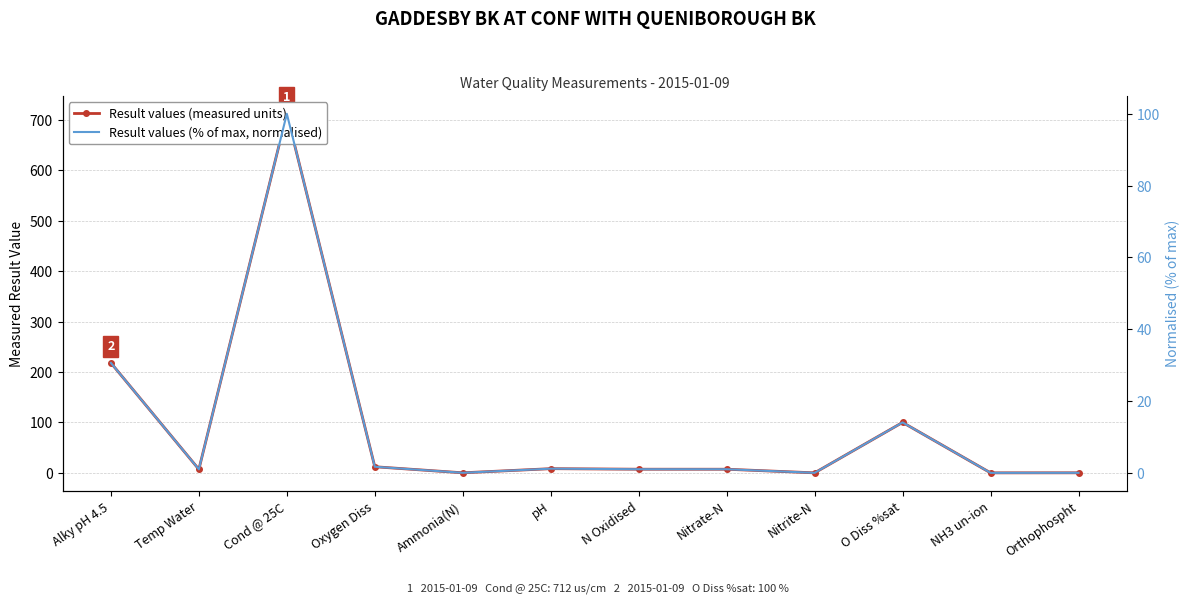

What is the difference between the maximum and minimum values in the Result values (measured units) series?

712.0